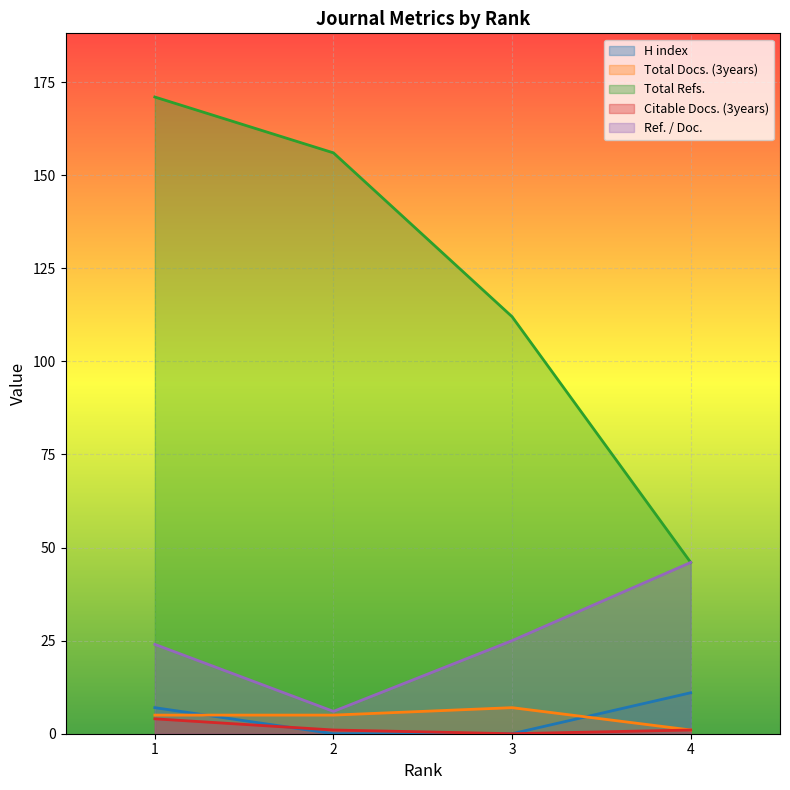

Reading left to right, what are all the values shown in this chart?

H index: 7	0	0	11
Total Docs. (3years): 5	5	7	1
Total Refs.: 171	156	112	46
Citable Docs. (3years): 4	1	0	1
Ref. / Doc.: 24	6	25	46